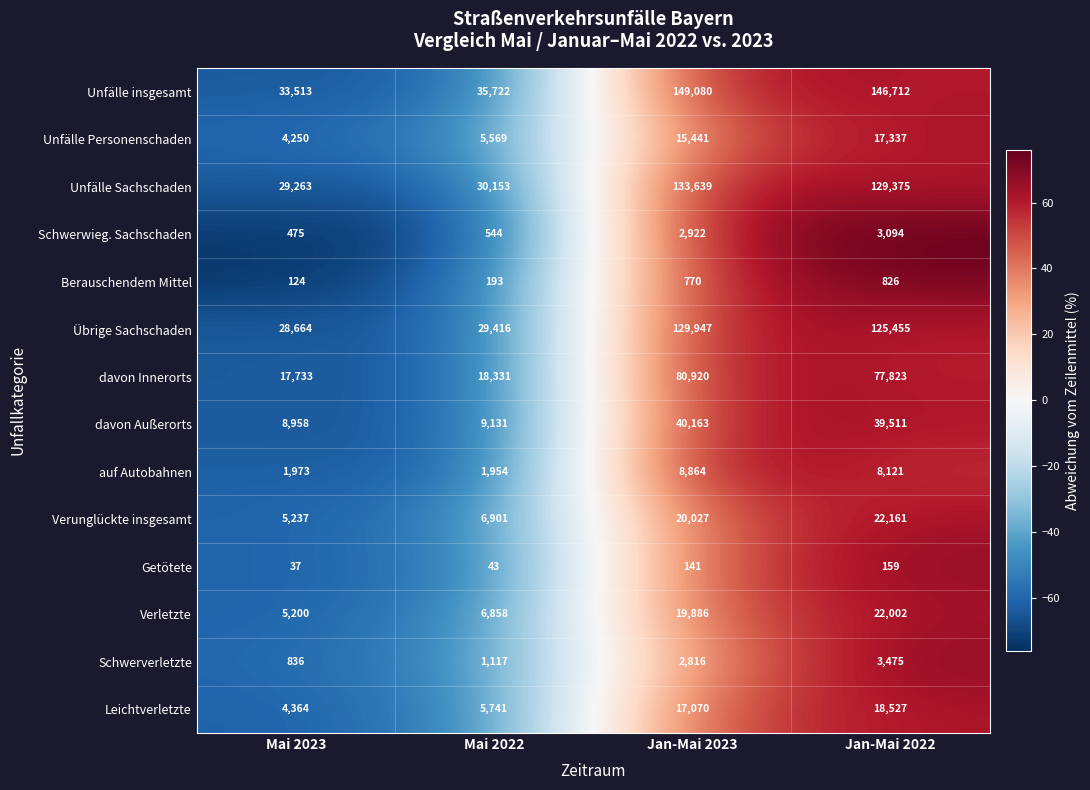

The value of Leichtverletzte at Jan-Mai 2023 is 17070. True or false?

True